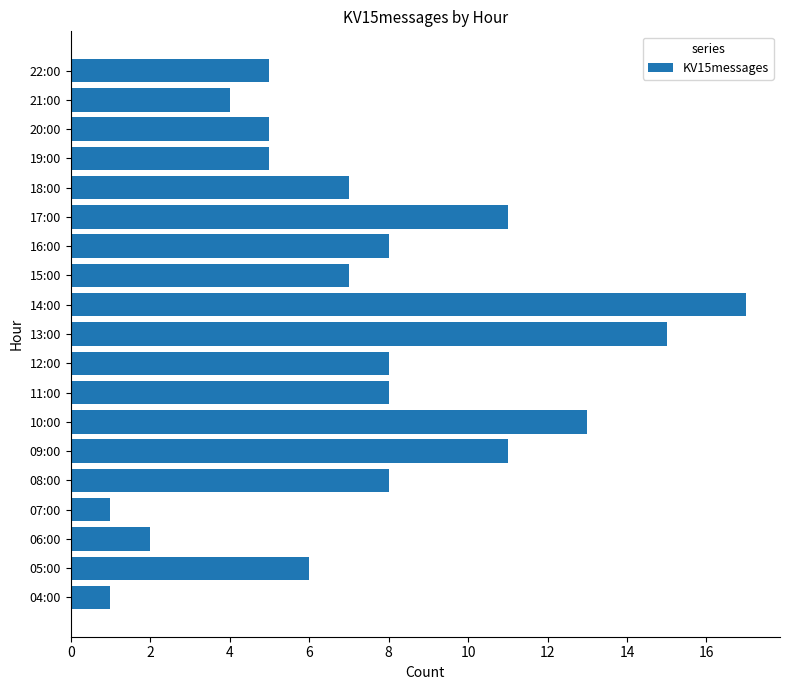

Between 17:00 and 04:00, which is larger?

17:00